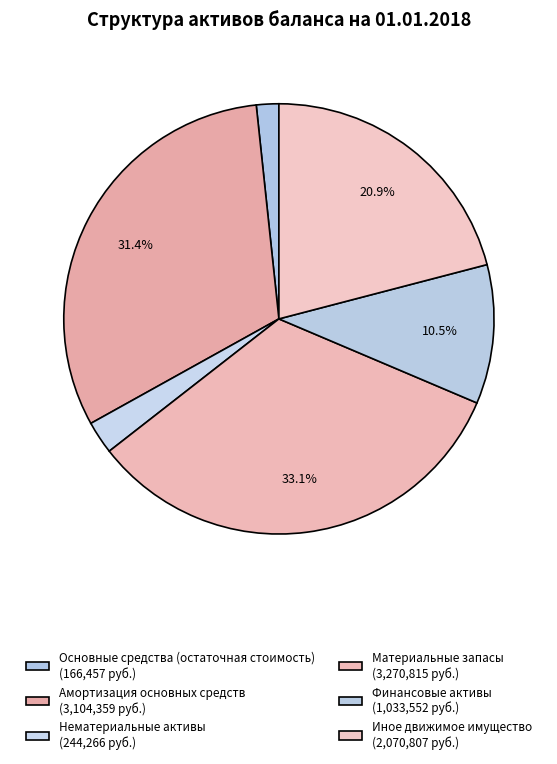

The Нематериальные активы slice represents 2% of the pie. True or false?

True